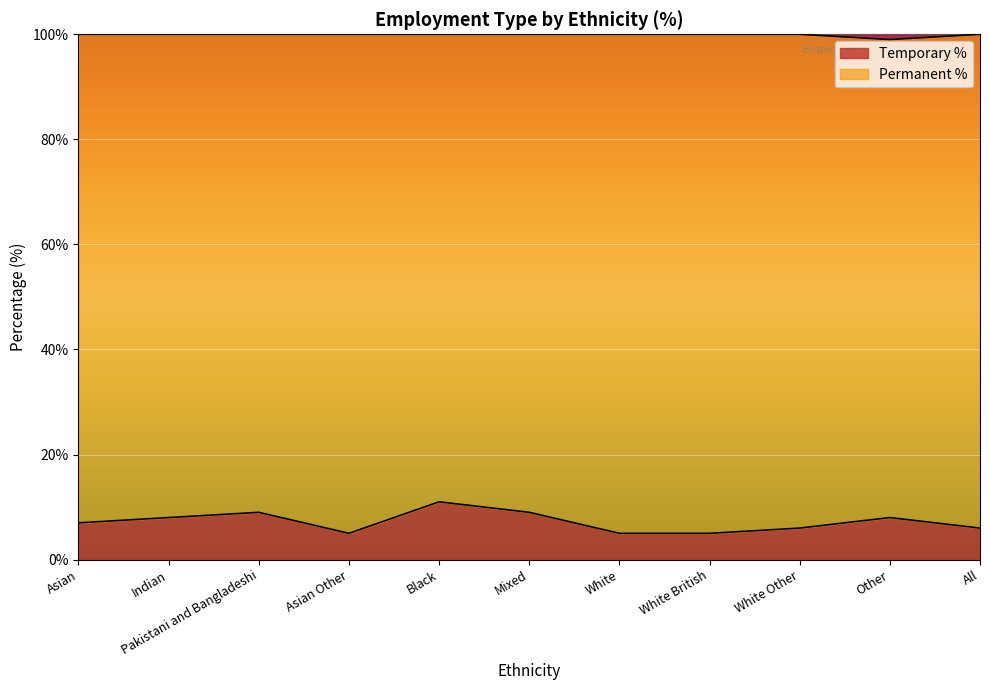

Reading left to right, what are all the values shown in this chart?

Asian=7	Indian=8	Pakistani and Bangladeshi=9	Asian Other=5	Black=11	Mixed=9	White=5	White British=5	White Other=6	Other=8	All=6